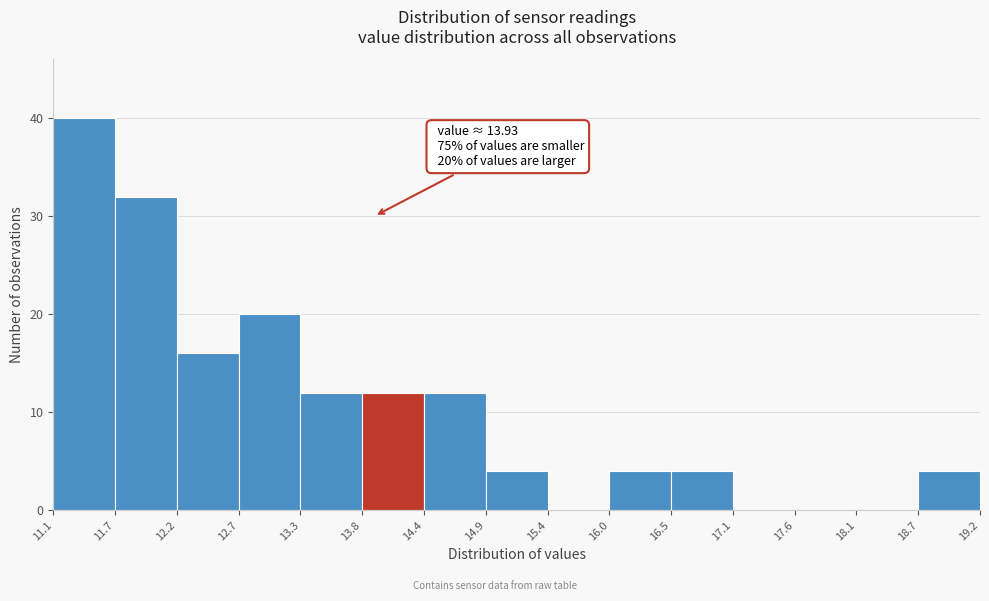

Which range on the x-axis has the tallest bar?

11.1 to 11.7